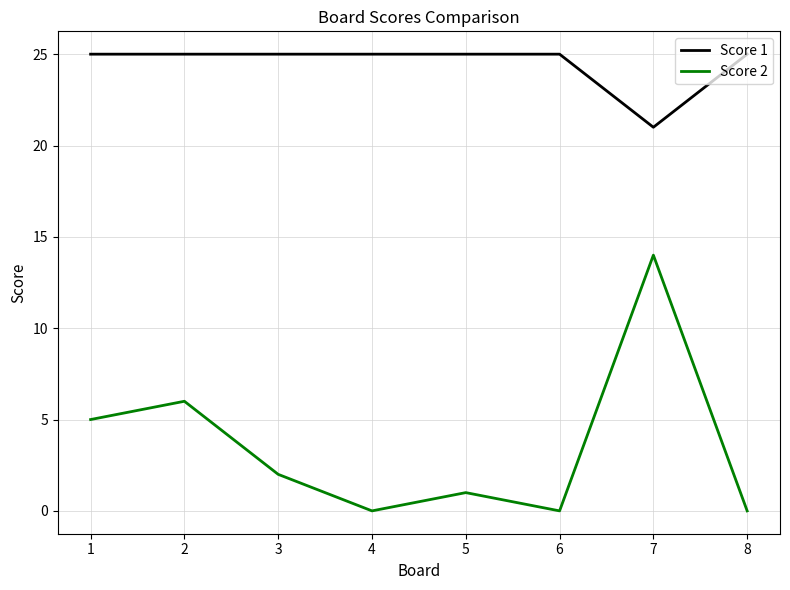

What is the lowest value of the Score 1 series?

21